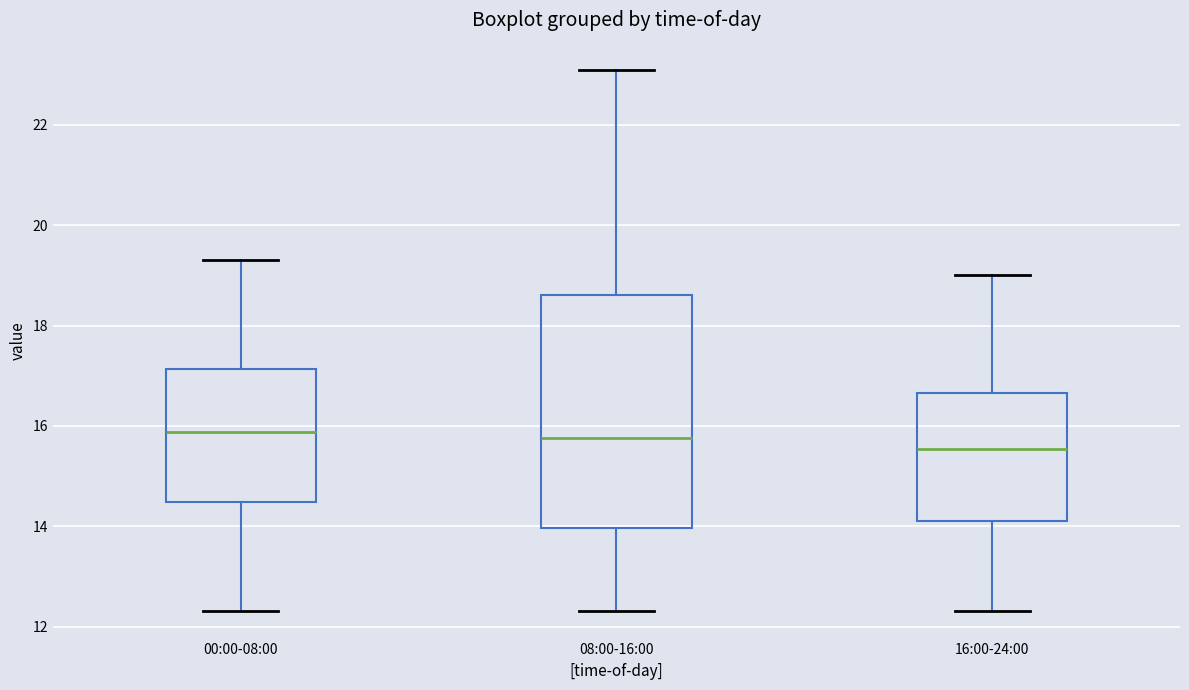

Where does the median line of the box for 08:00-16:00 sit on the y-axis? The values are not printed on the chart, so give them approximately, as read against the axis.

15.8